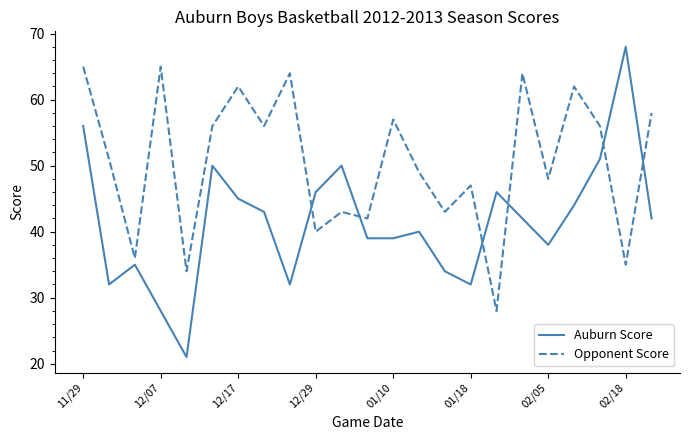

Which series has the largest total across all categories?

Opponent Score